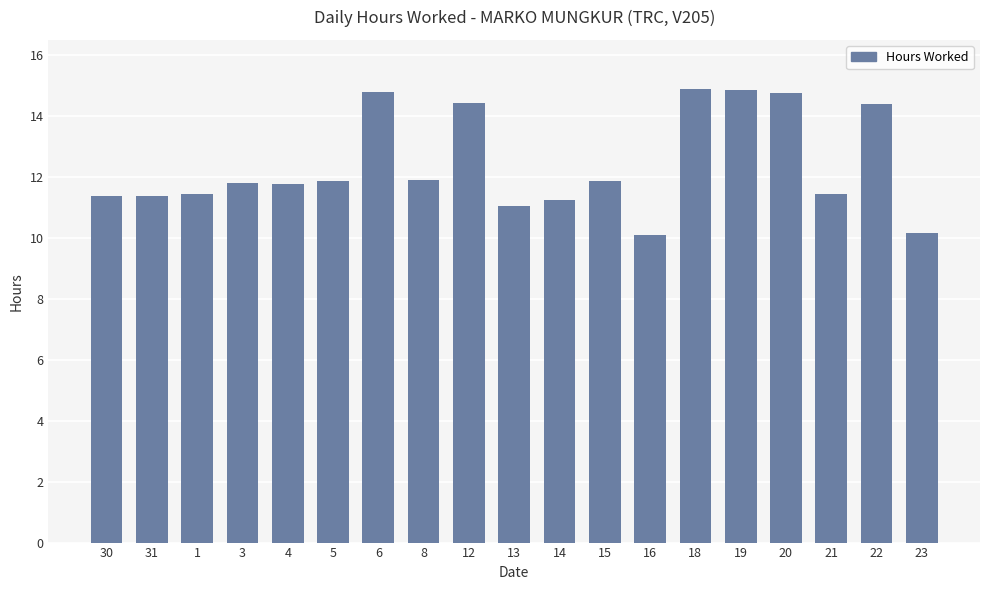

What is the minimum value shown in the chart?

10.1